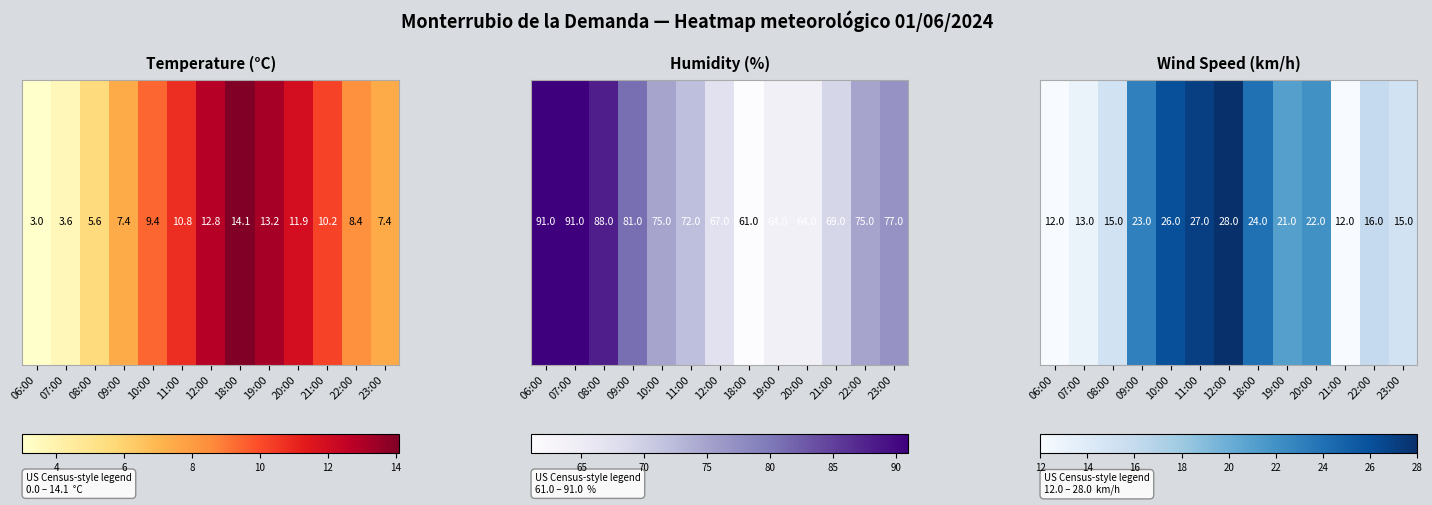

Approximately how many times larger is the value at 09:00 compared to 12:00?

0.8